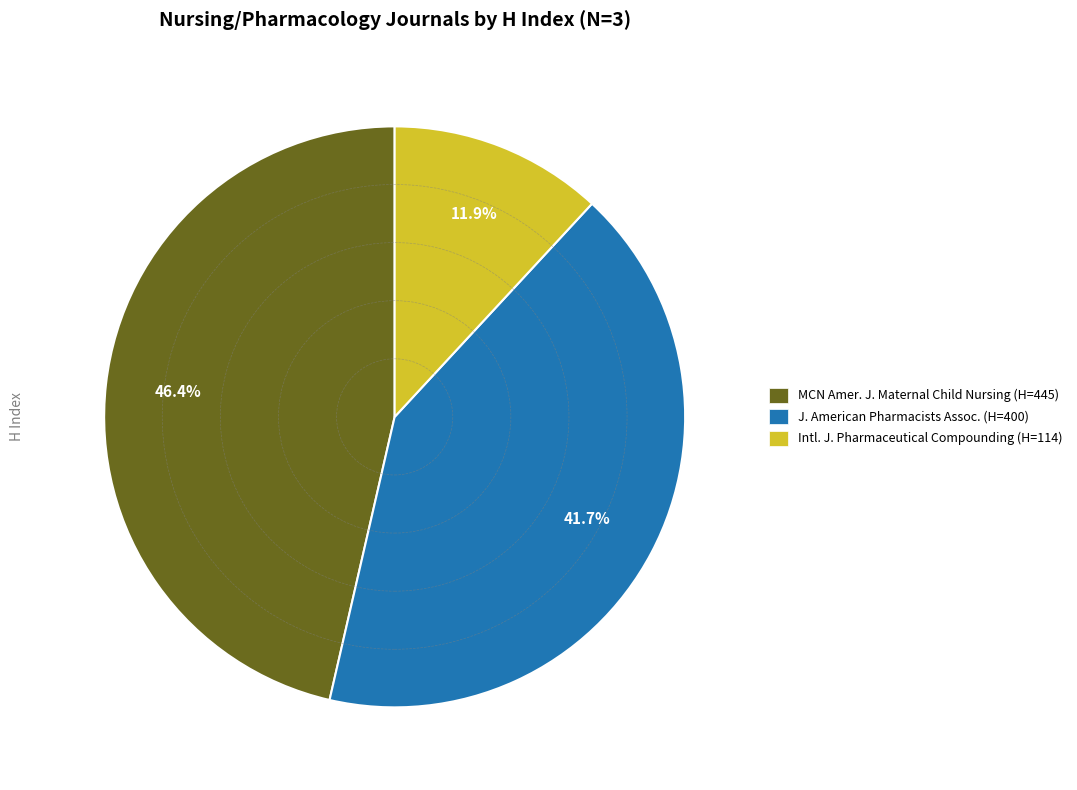

Is there any slice that represents more than half of the pie?

No